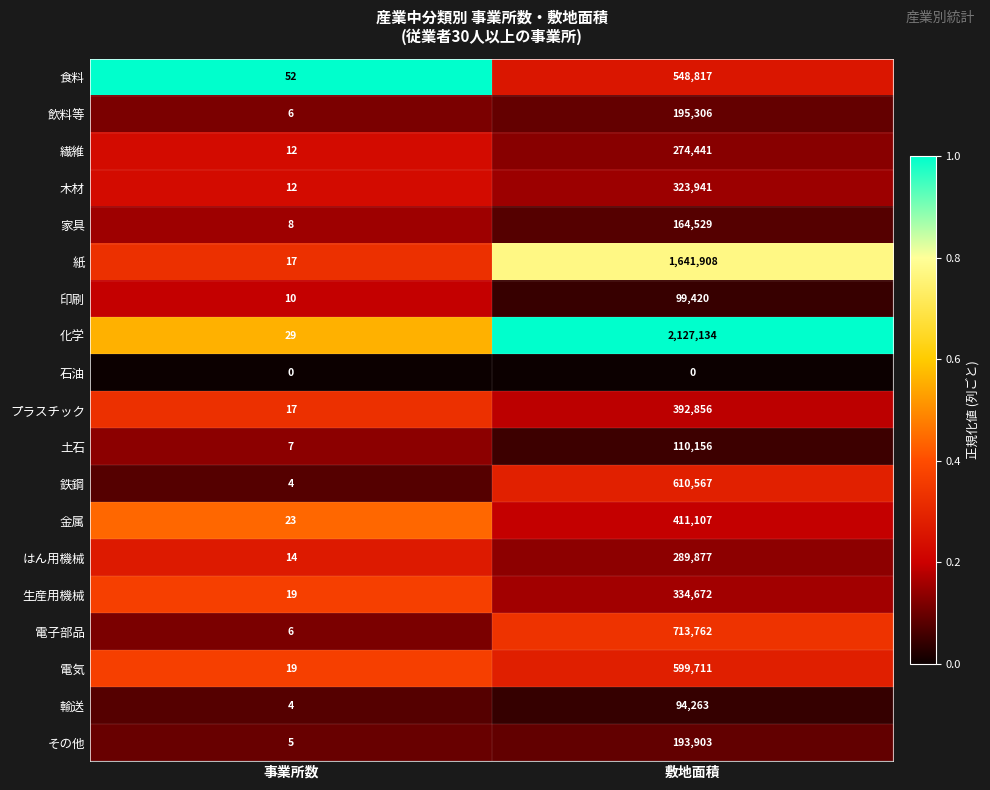

Which series changed the most between 事業所数 and 敷地面積?

化学